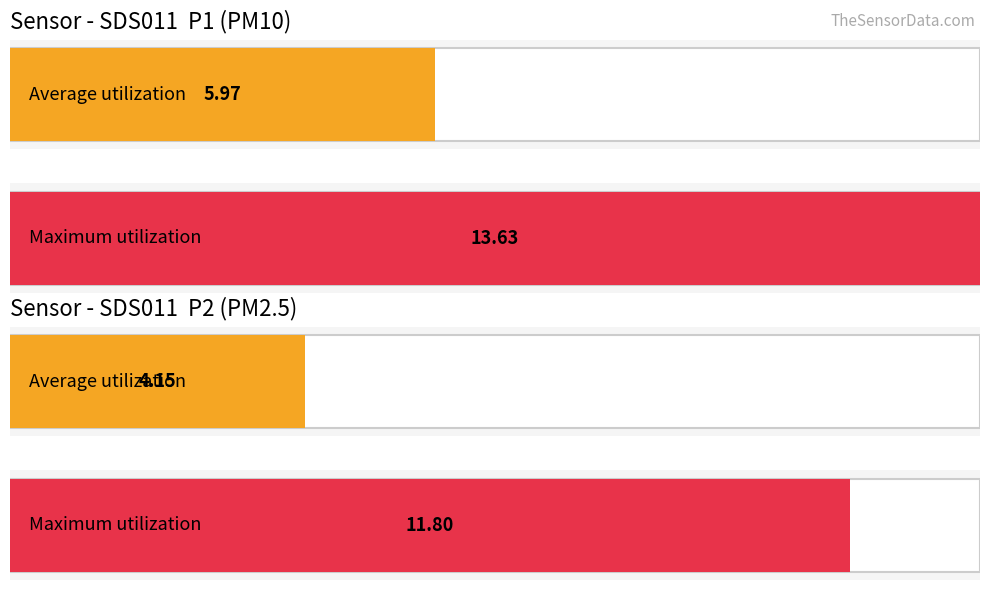

Which series has the widest spread of values?

SDS_P1